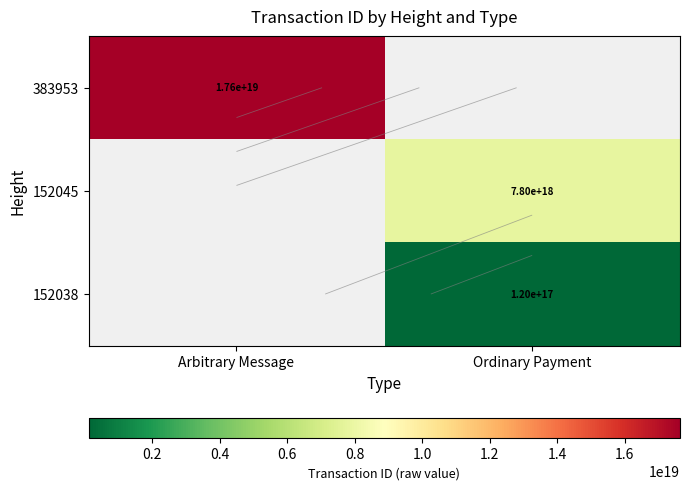

Is the value of 383953 at Ordinary Payment greater than the value of 152038 at Ordinary Payment?

No